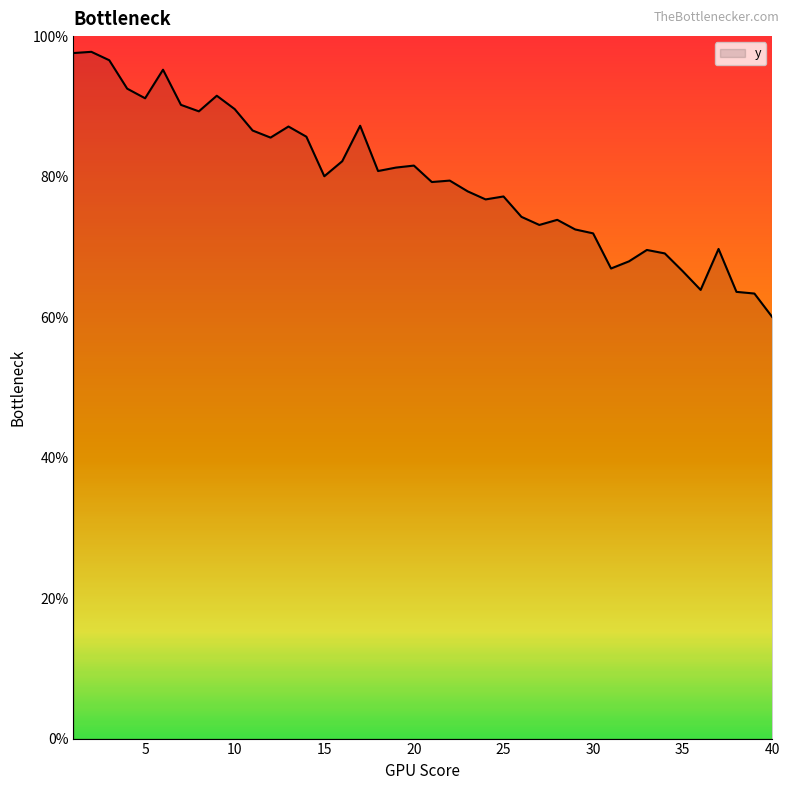

What is the difference between the maximum and minimum values?

37.8